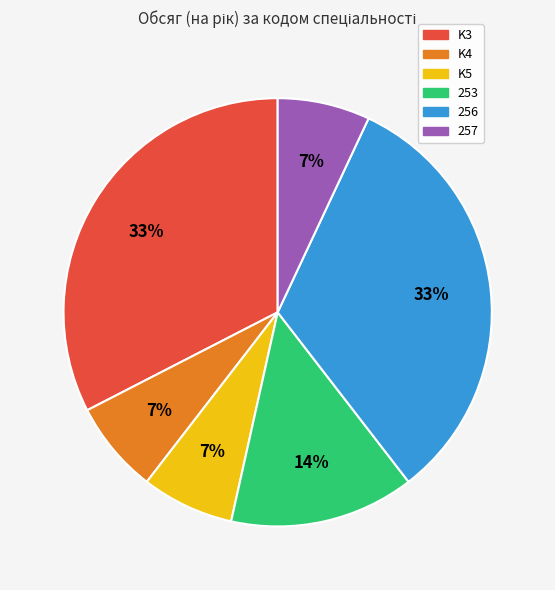

Combined, do K5 and 257 account for over 50%?

No